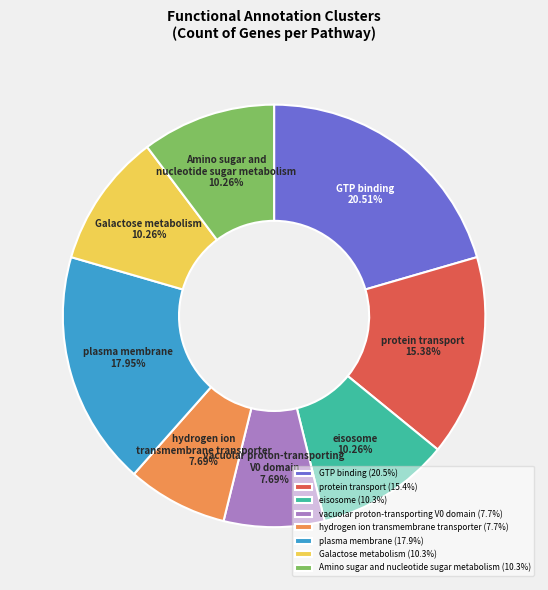

How many slices are in this pie chart?

8